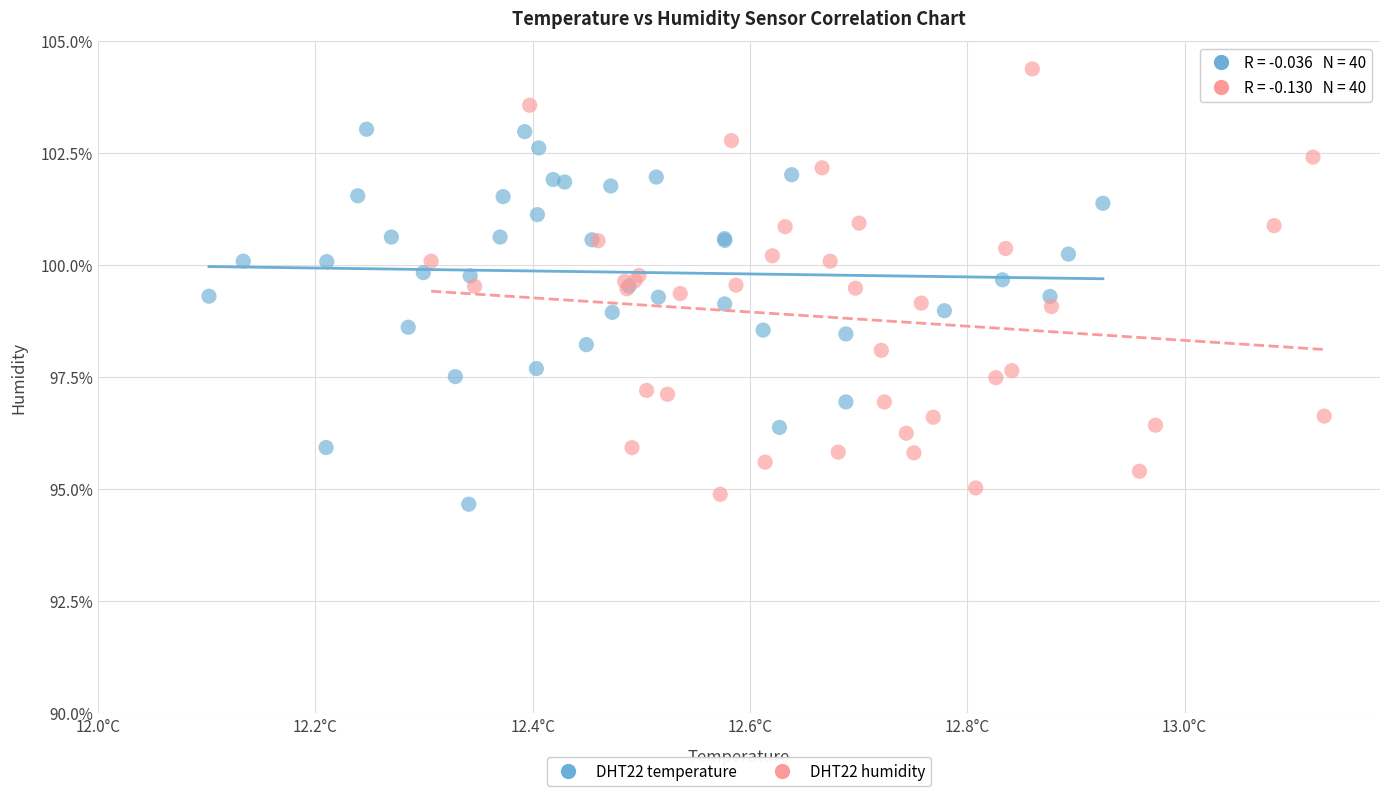

What are all the series names shown in the legend?

DHT22 temperature, DHT22 humidity